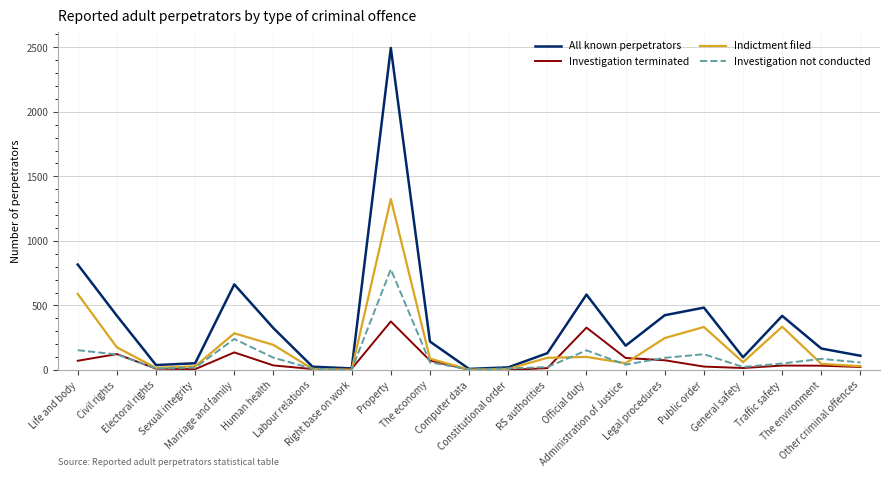

Read the Investigation terminated value at Other criminal offences.

23